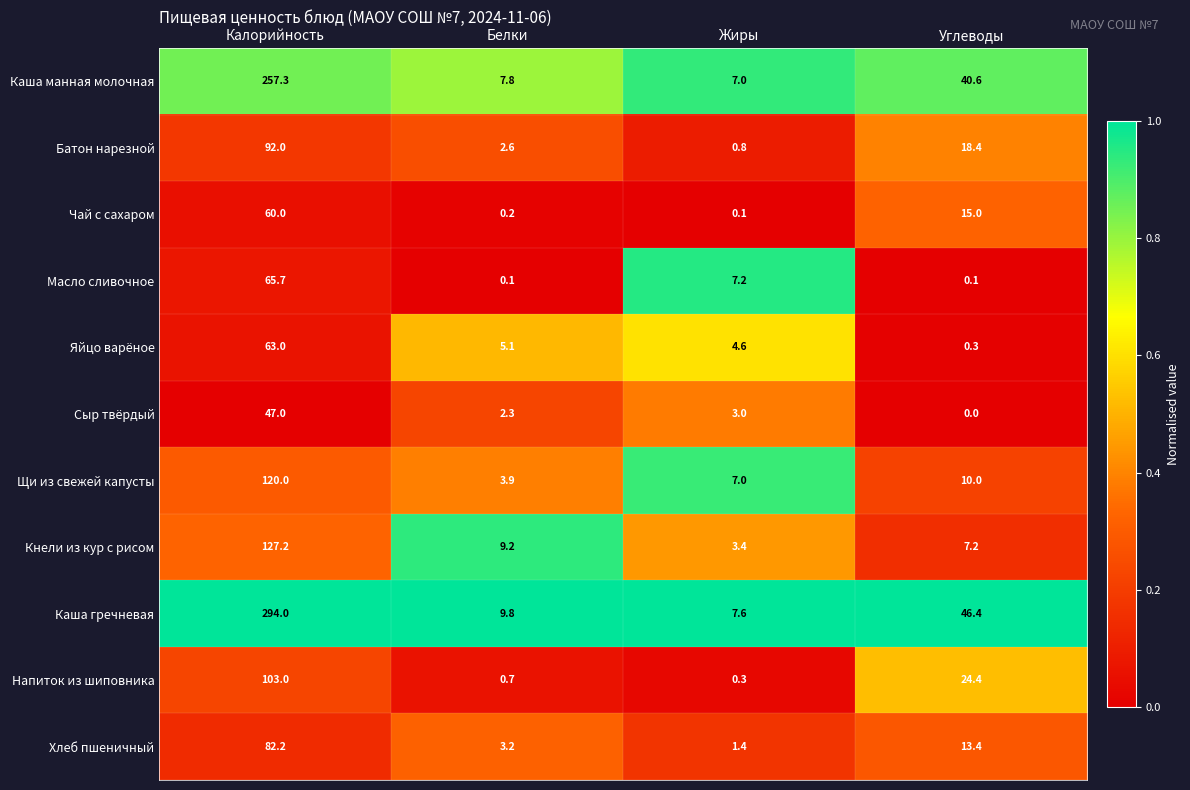

What is the difference between the maximum and minimum values in the Каша гречневая series?

286.4